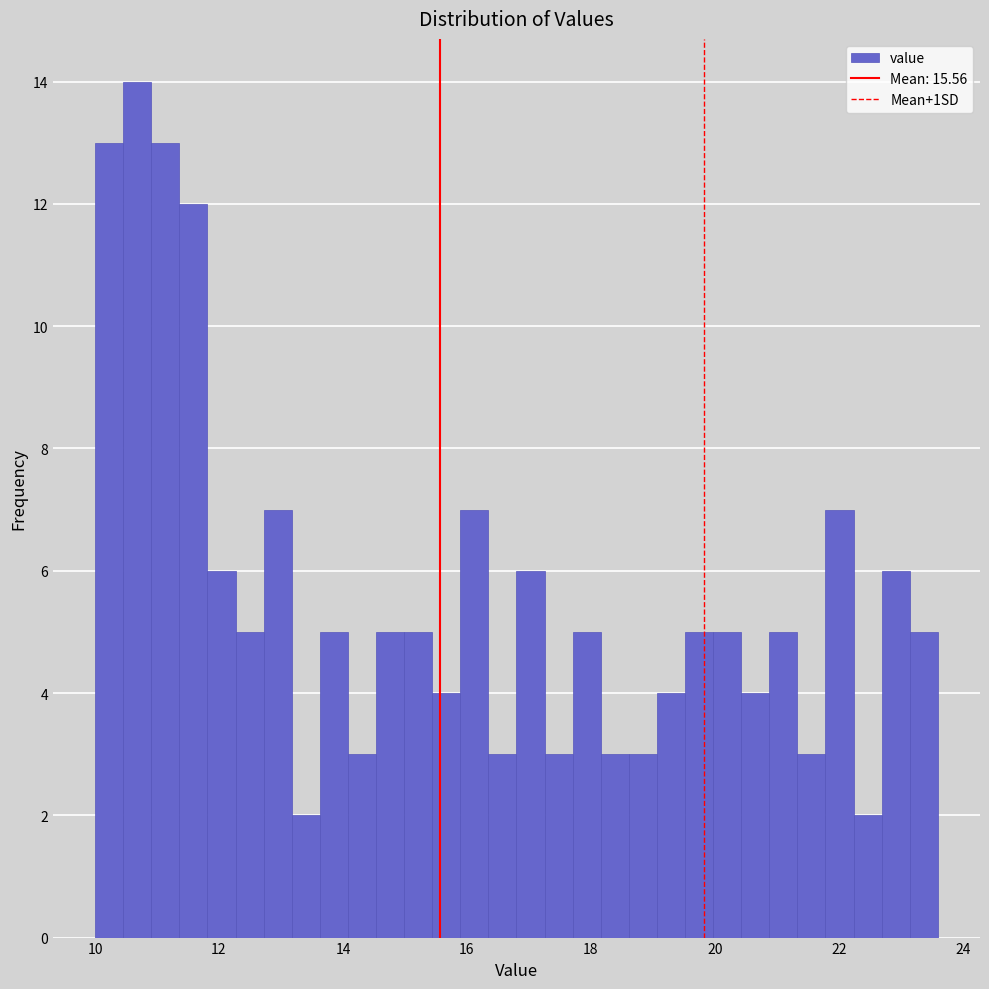

Read against the x-axis, roughly where is the centre of the tallest bar?

10.6